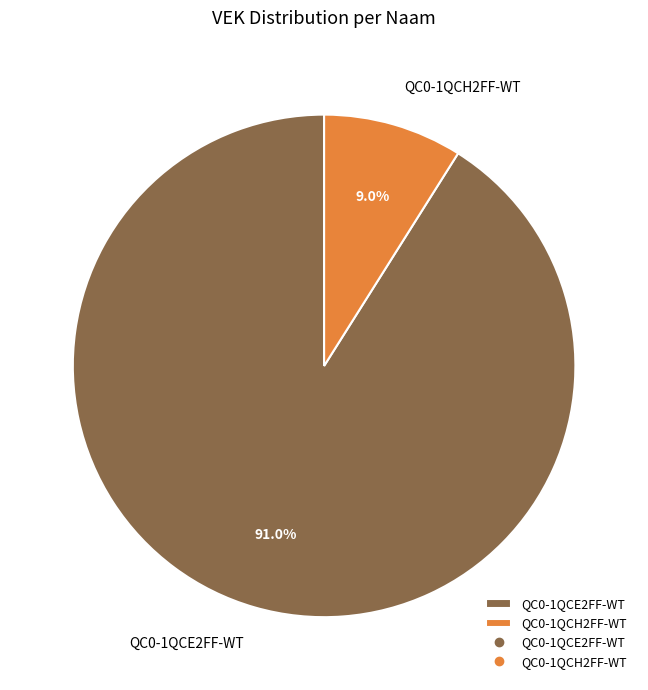

Combined, do QC0-1QCH2FF-WT and QC0-1QCE2FF-WT account for over 50%?

Yes